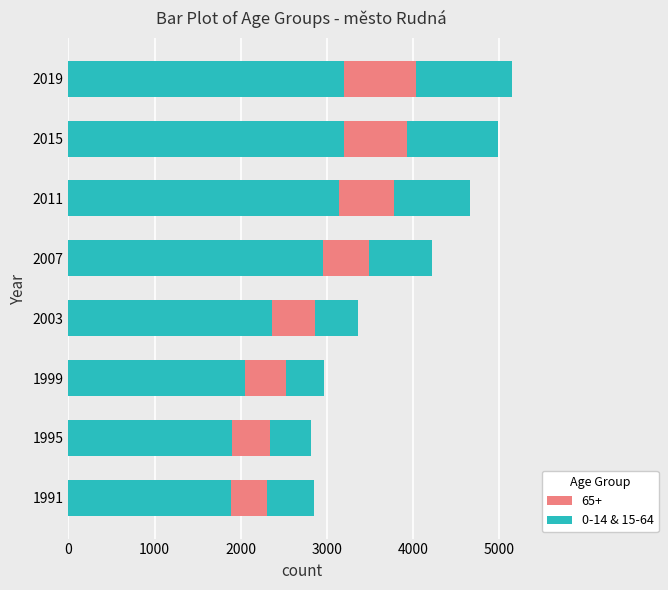

How many data points does each series have?

8